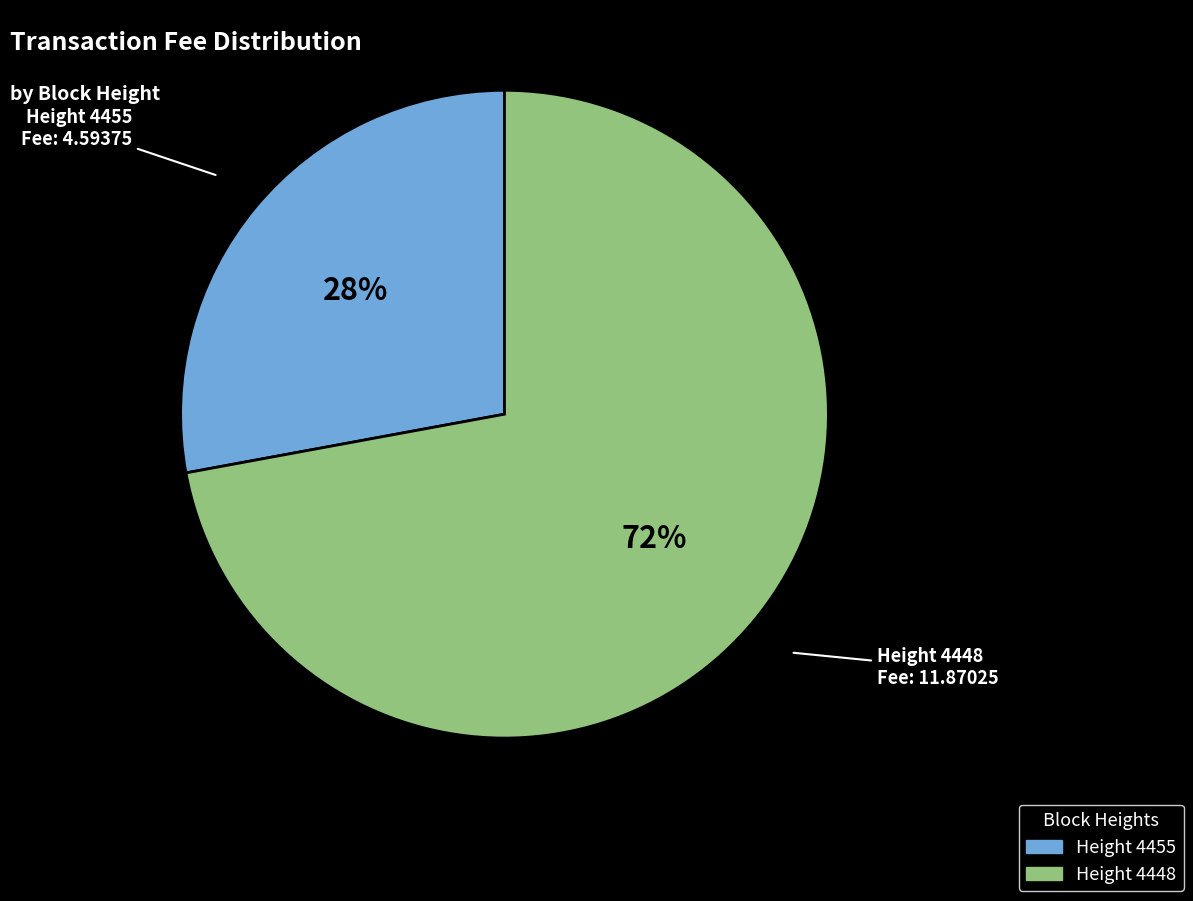

Does any single category account for the majority?

Yes